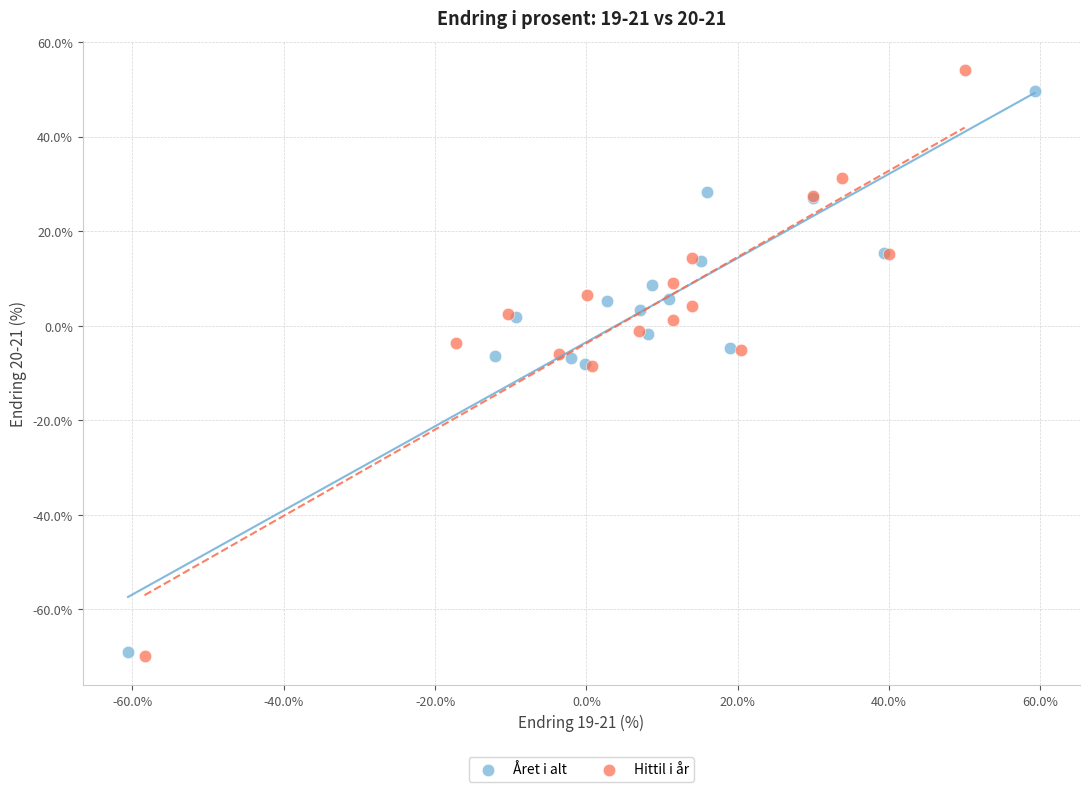

Which series has the largest Y range (max minus min)?

Hittil i år